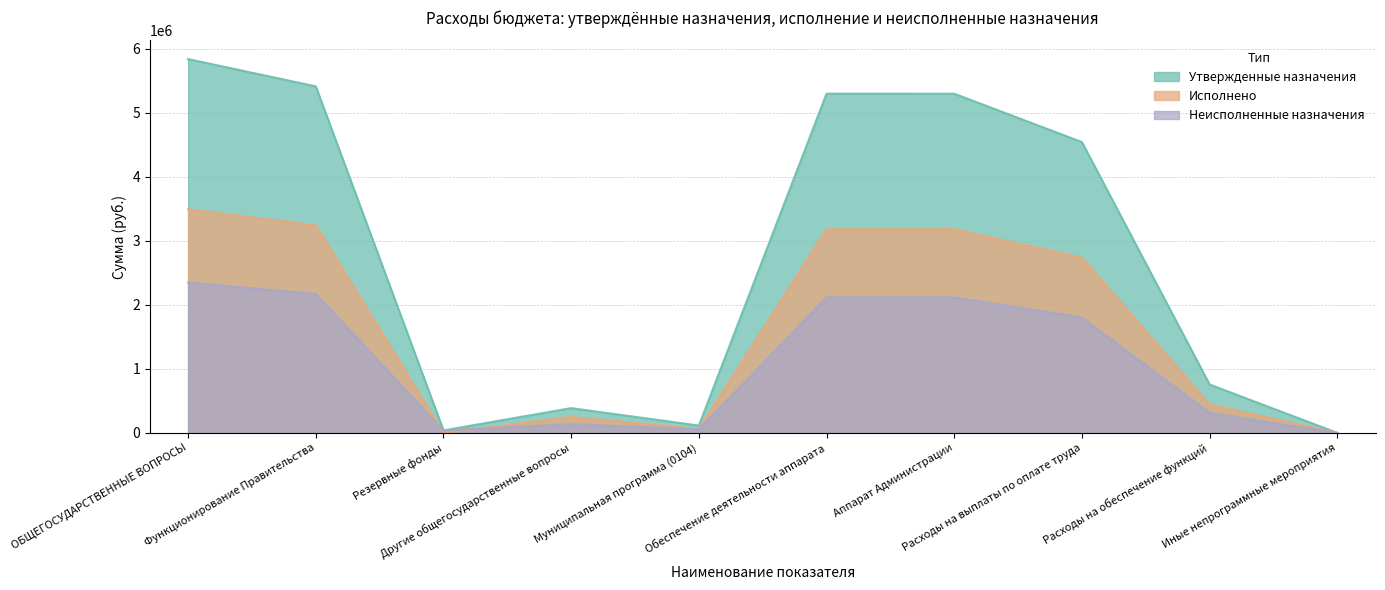

What are all the series names shown in the legend?

Утвержденные назначения, Исполнено, Неисполненные назначения